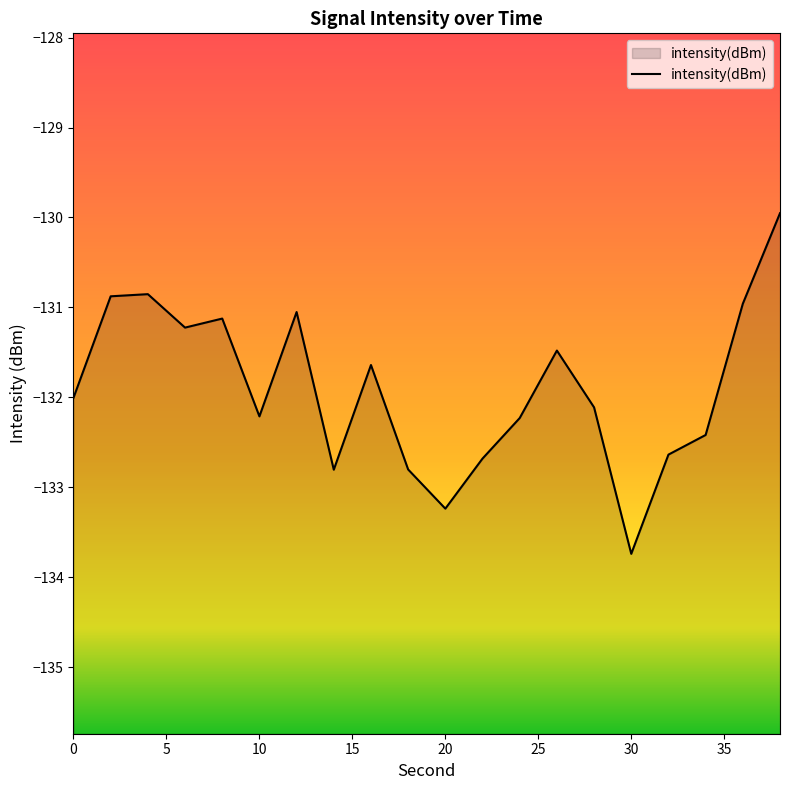

How many data points are above -132?

9